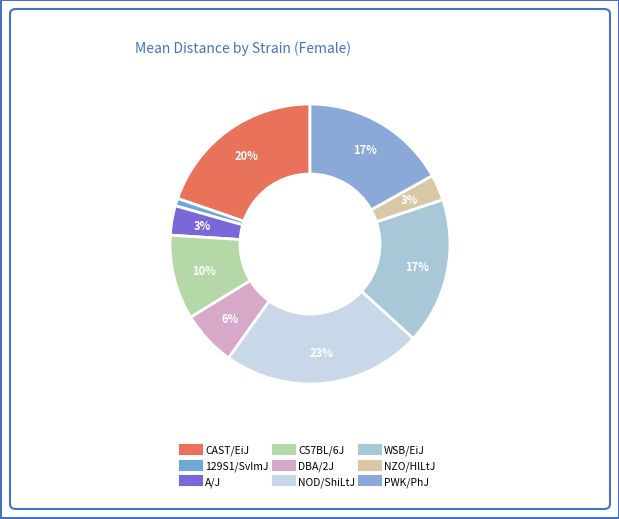

To the nearest percent, what is the difference between the DBA/2J and WSB/EiJ slice percentages?

11%